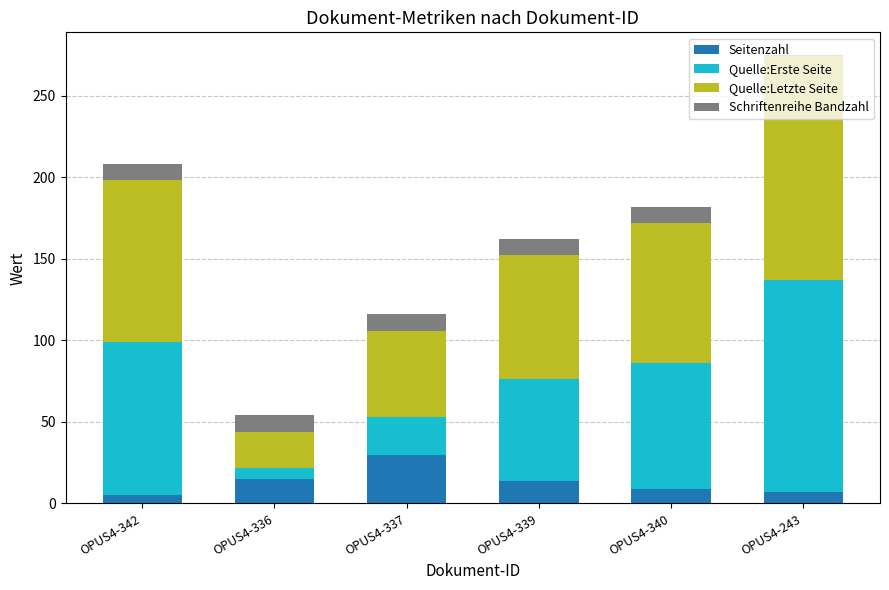

What is the difference between the second highest and second lowest values in the Seitenzahl series?

8